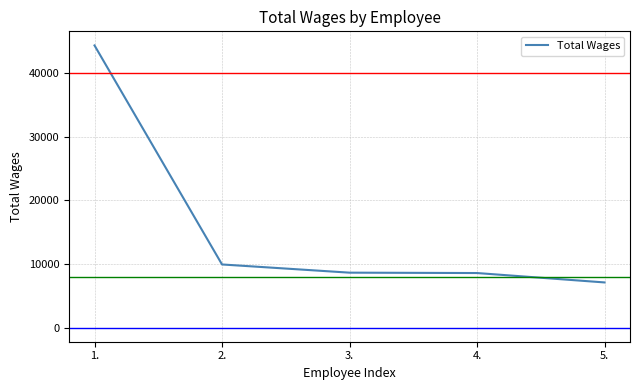

Is this an area chart (filled region under the line)?

No